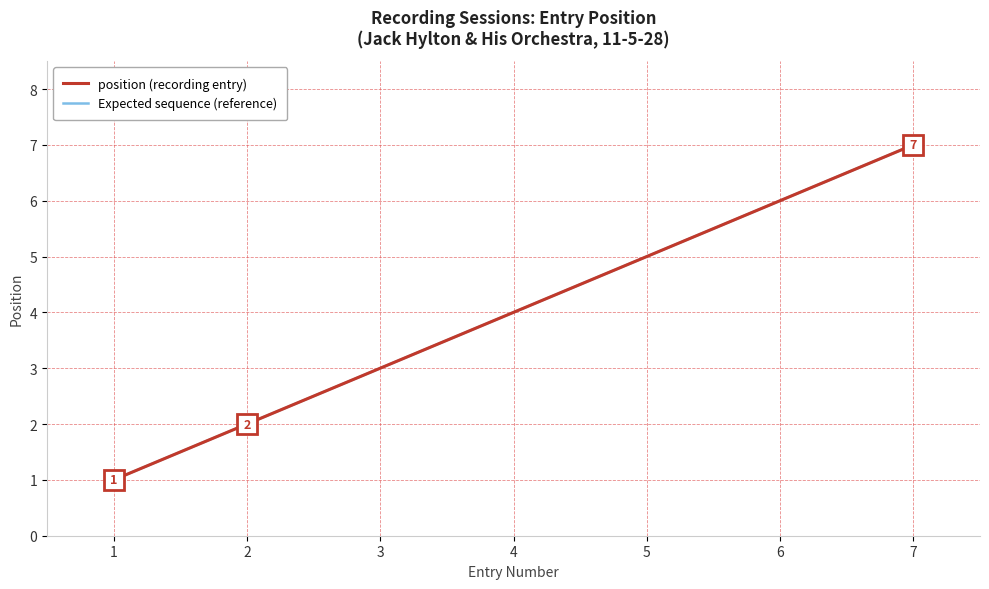

What is the sum of all Expected sequence (reference) values?

28